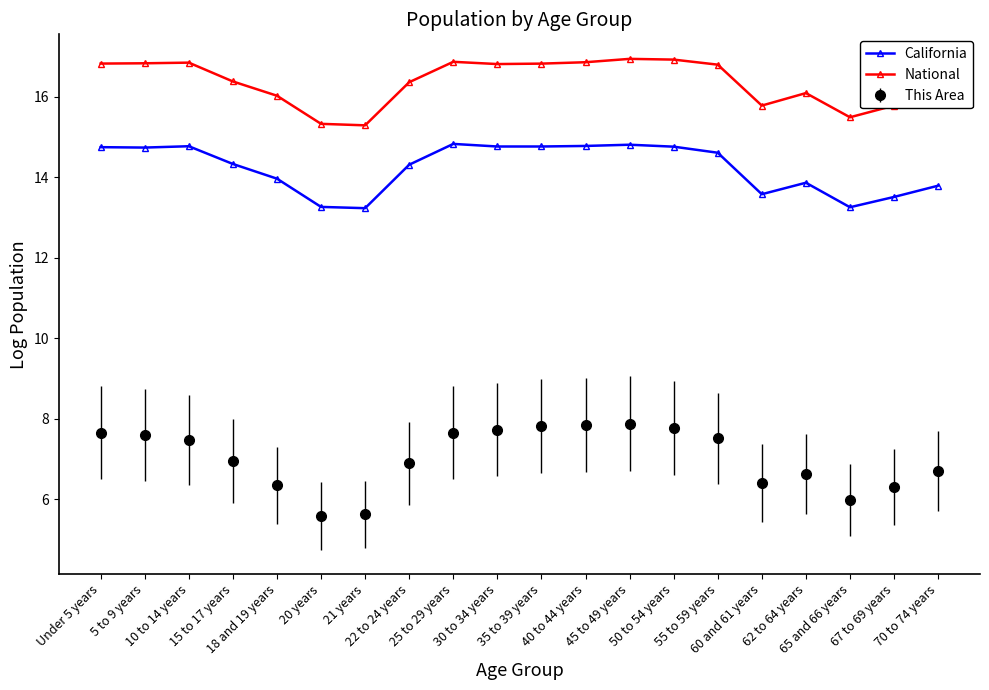

What is the difference between the maximum and minimum values in the California series?

1.6